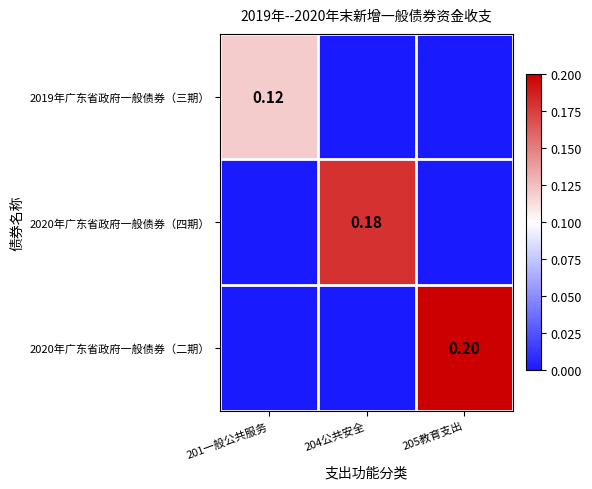

Is it true that 2019年广东省政府一般债券（三期） equals -0.1 at 204公共安全?

False